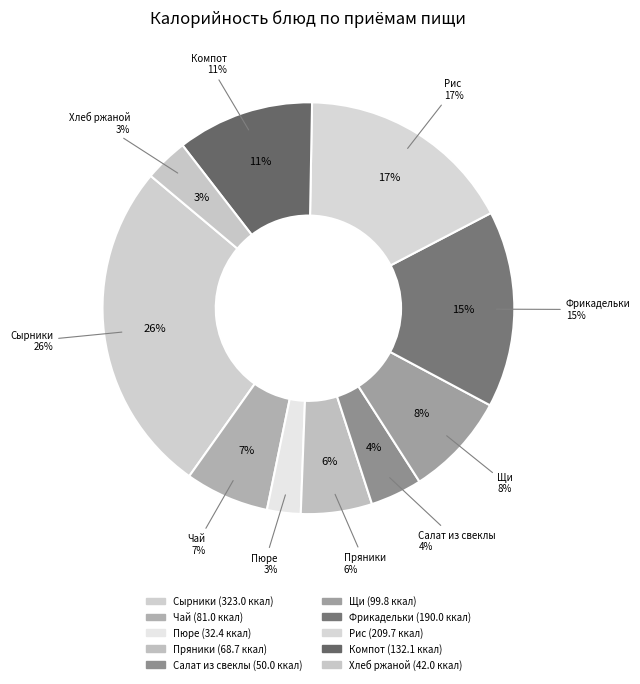

Is there a majority slice in this chart?

No